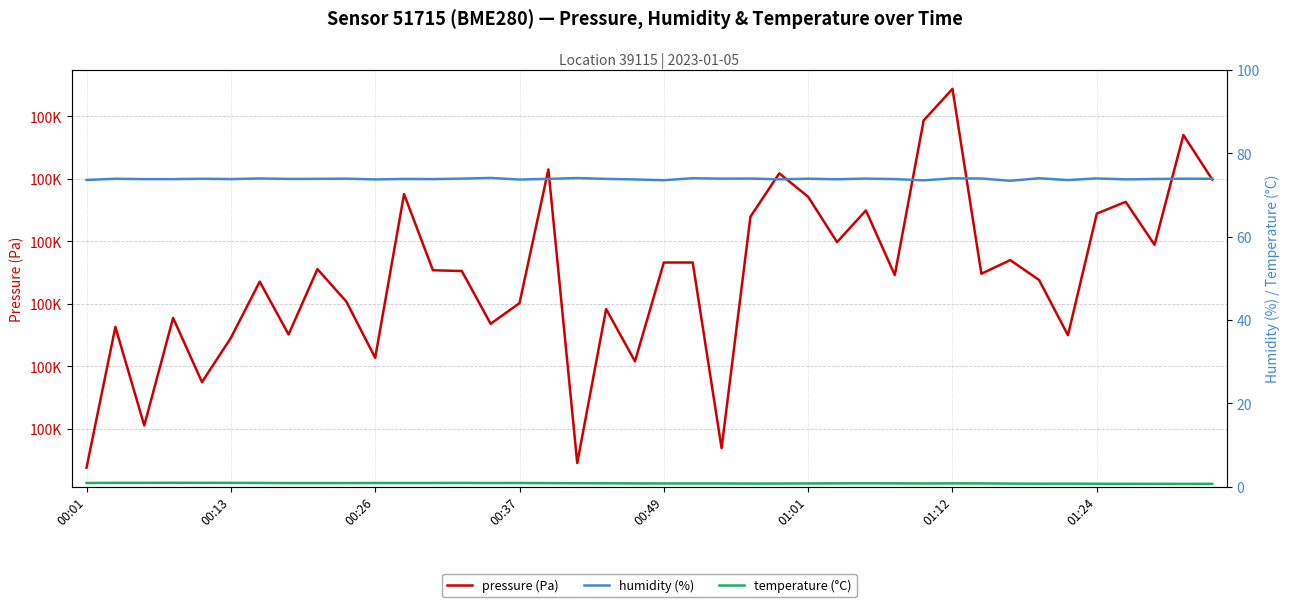

What is the value of the humidity (%) point at the 13th from the left?

73.8